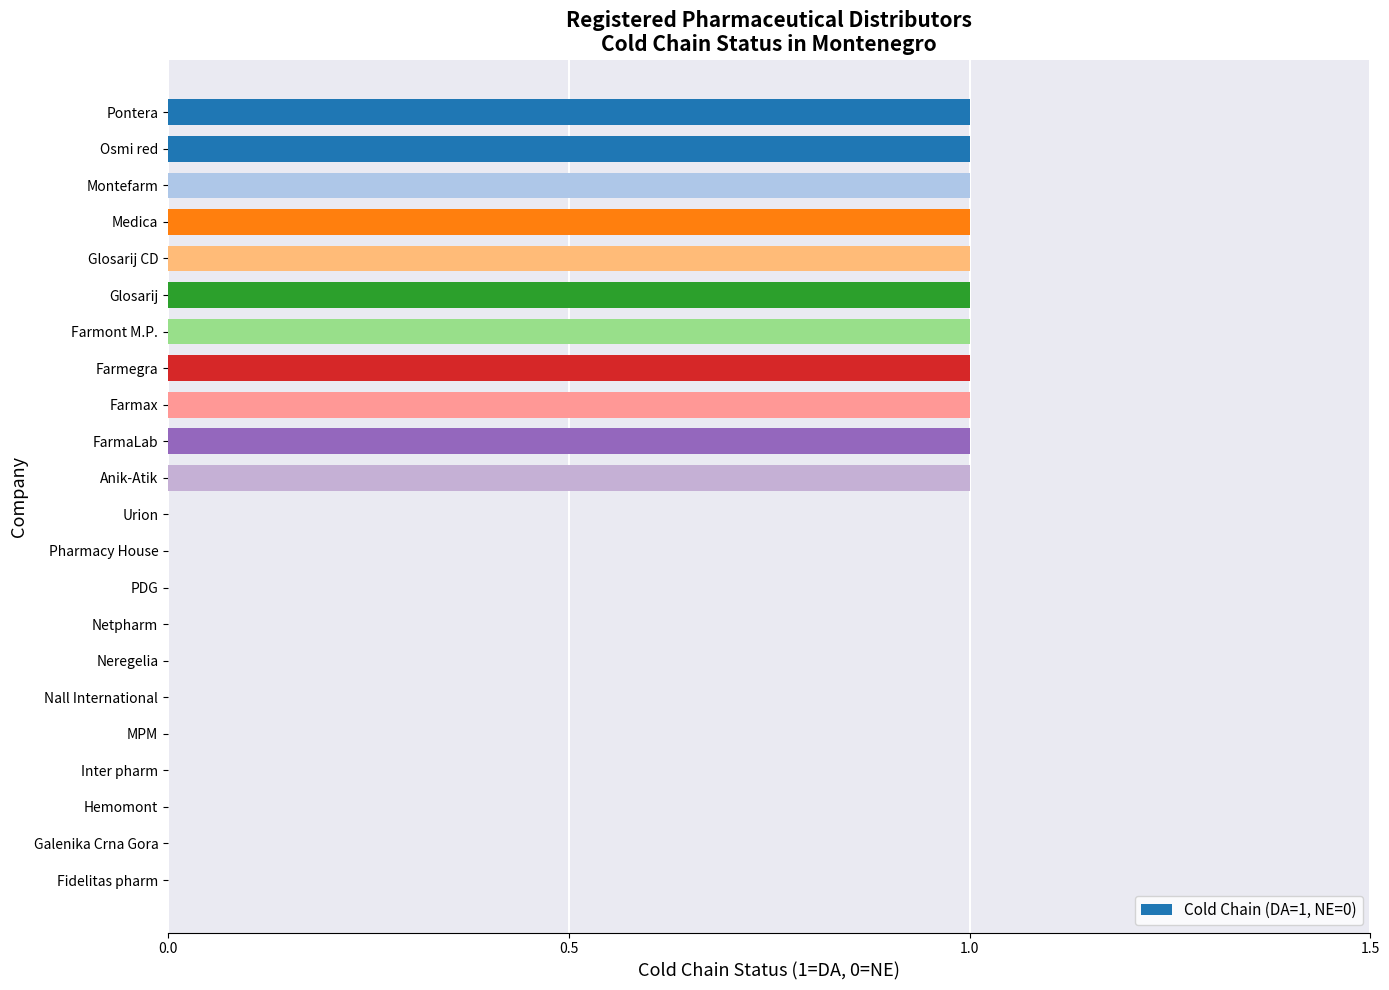

What is the sum of all values?

11